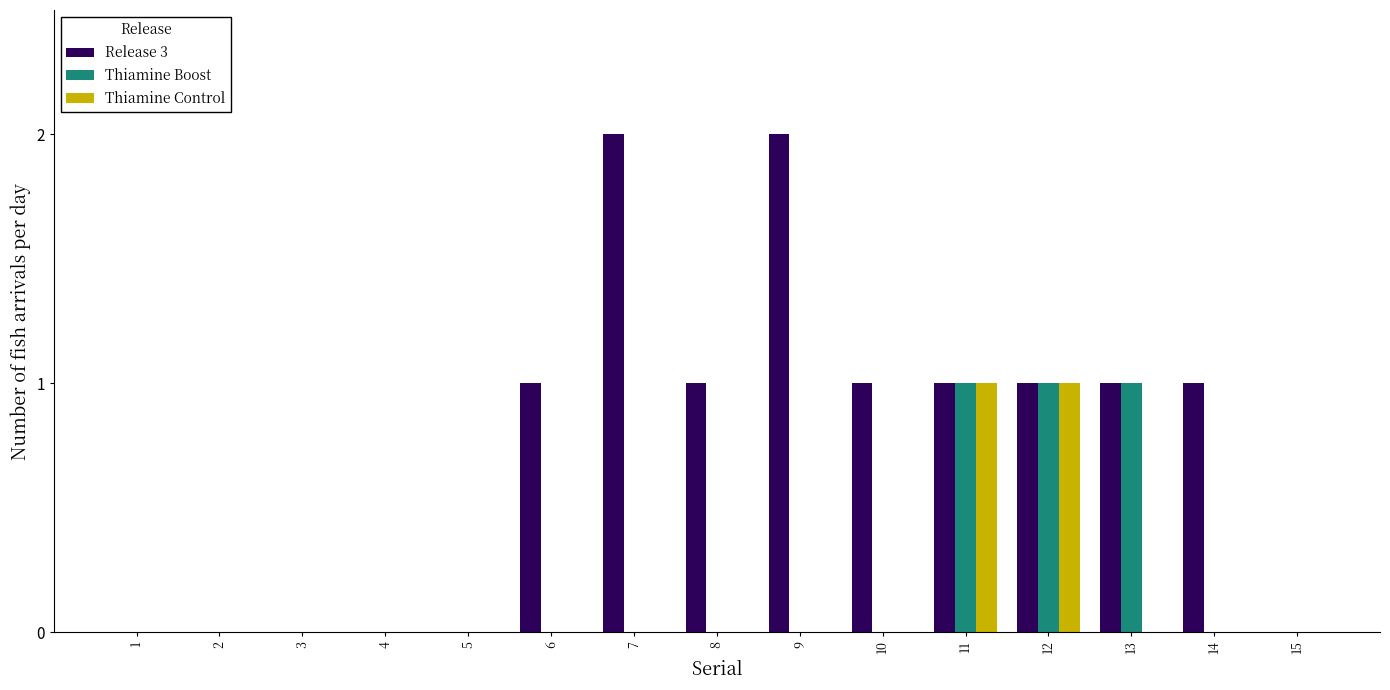

Is the value of Release 3 at 8 greater than the value of Thiamine Control at 15?

Yes